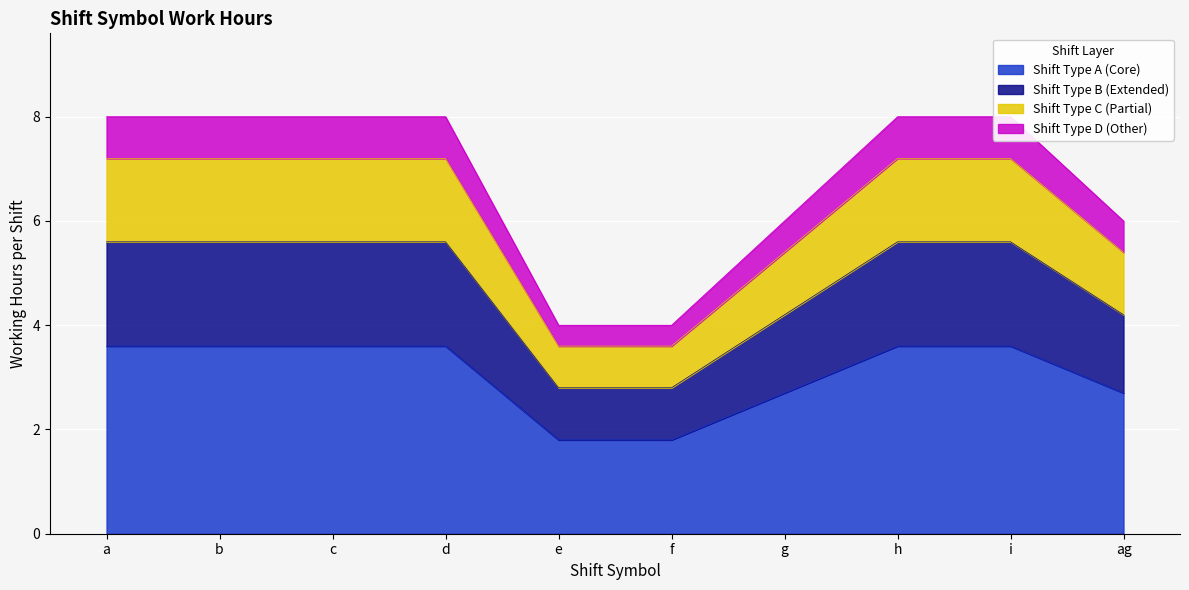

Which has a higher value, a or b?

b